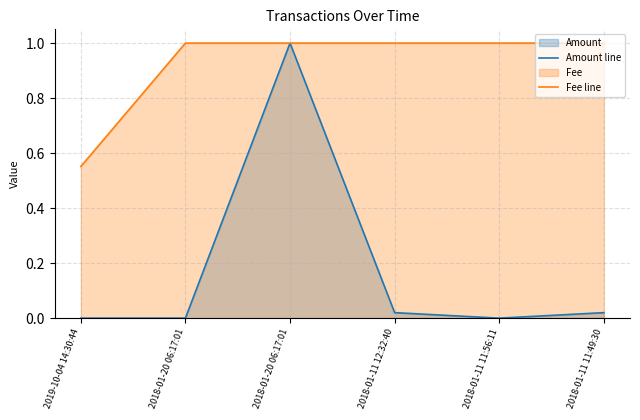

In Amount line, how many points are lower than both neighbors (excluding endpoints)?

2